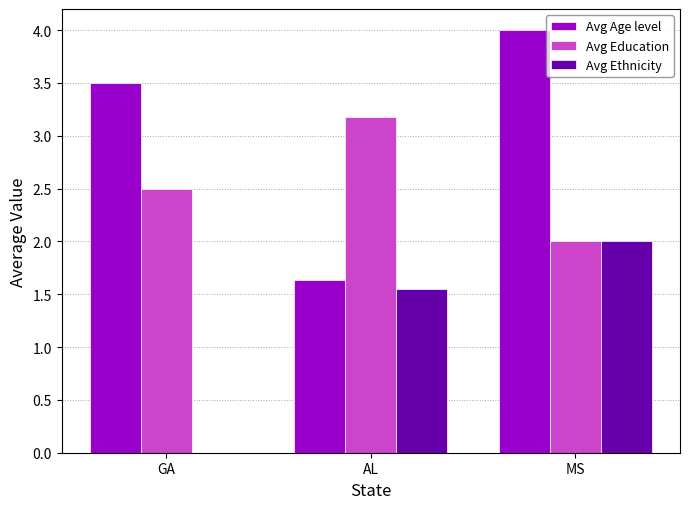

What is the difference between the Avg Age level values at MS and GA?

0.5